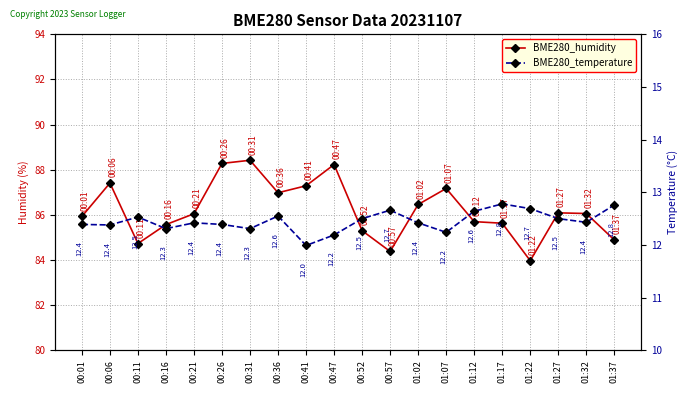

True or false: BME280_temperature and BME280_humidity cross at least once.

False